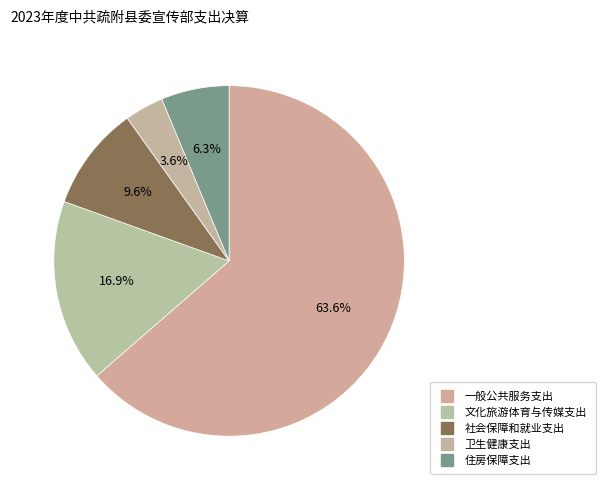

What is the largest slice in the pie chart?

一般公共服务支出